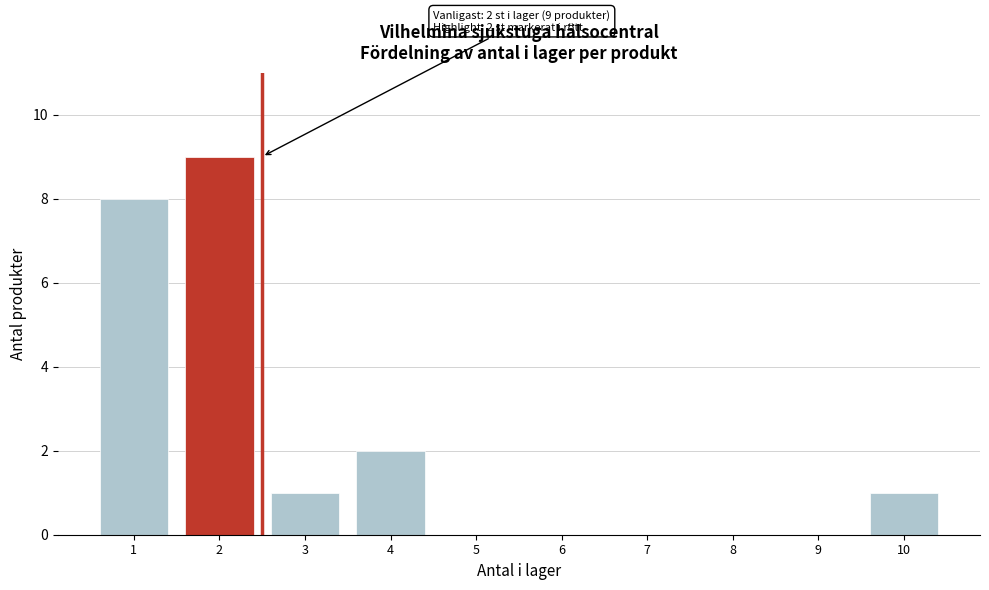

Reading left to right, what are all the values shown in this chart?

1=8	2=9	3=1	4=2	5=0	6=0	7=0	8=0	9=0	10=1